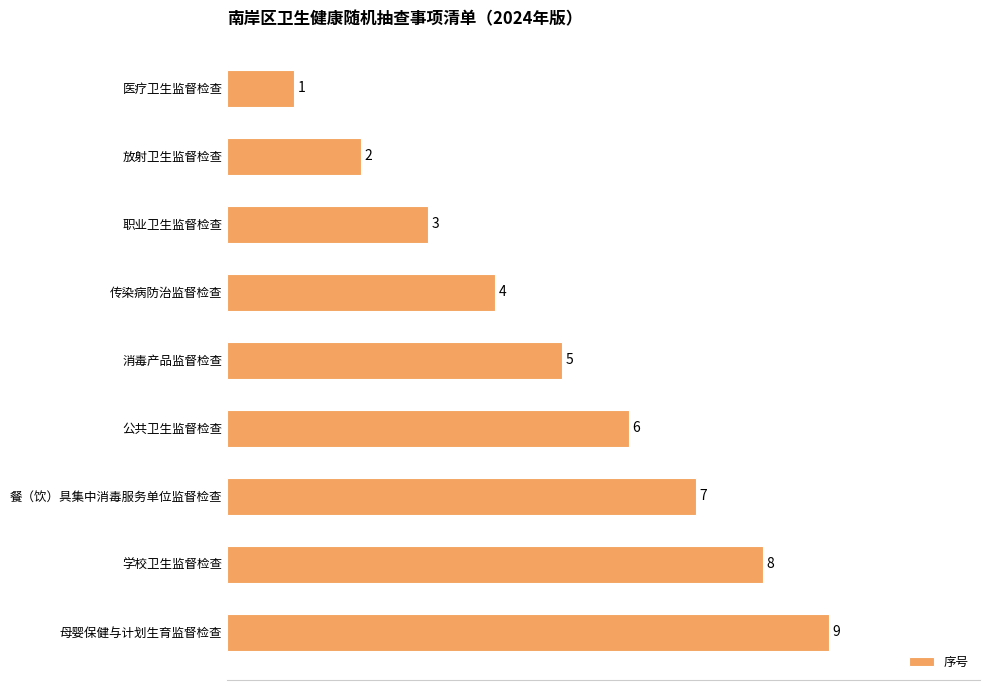

Is it true that the value at 母婴保健与计划生育监督检查 is 9?

True